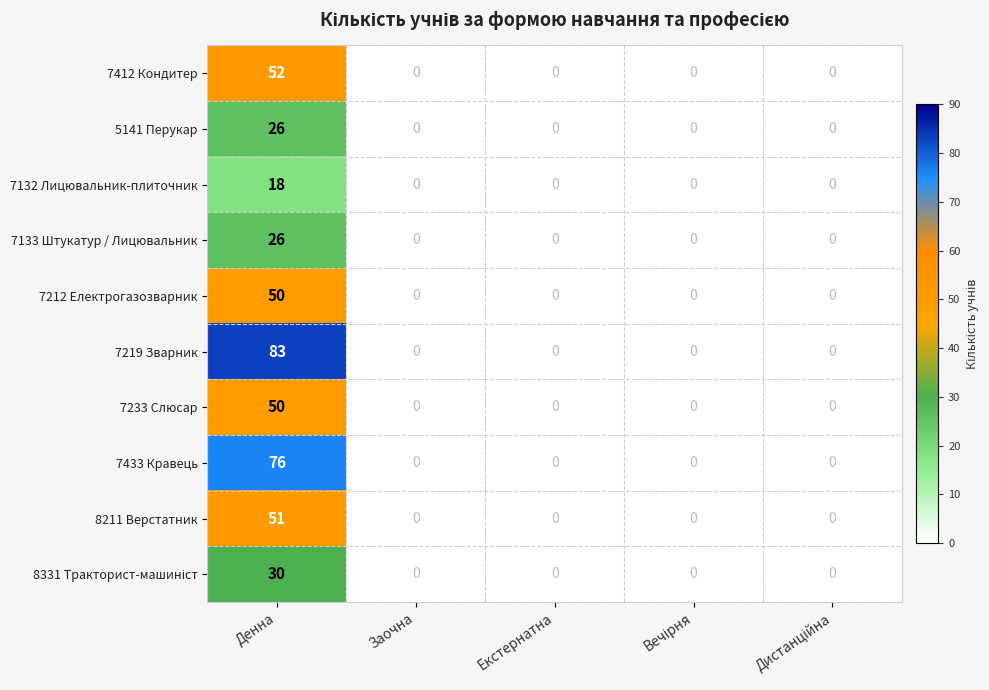

What is the difference between the maximum and minimum values in the 7219 Зварник series?

83